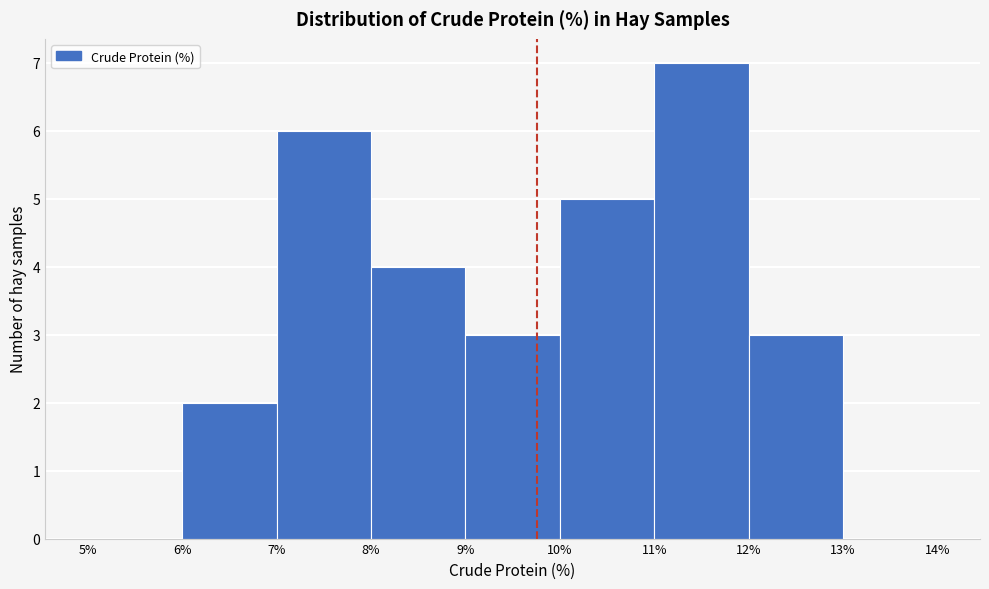

Reading left to right, list every bar in this chart as the range it spans on the x-axis followed by its height. The values are not printed on the chart, so give them approximately, as read against the axis.

5% to 6%: 0
6% to 7%: 2
7% to 8%: 6
8% to 9%: 4
9% to 10%: 3
10% to 11%: 5
11% to 12%: 7
12% to 13%: 3
13% to 14%: 0